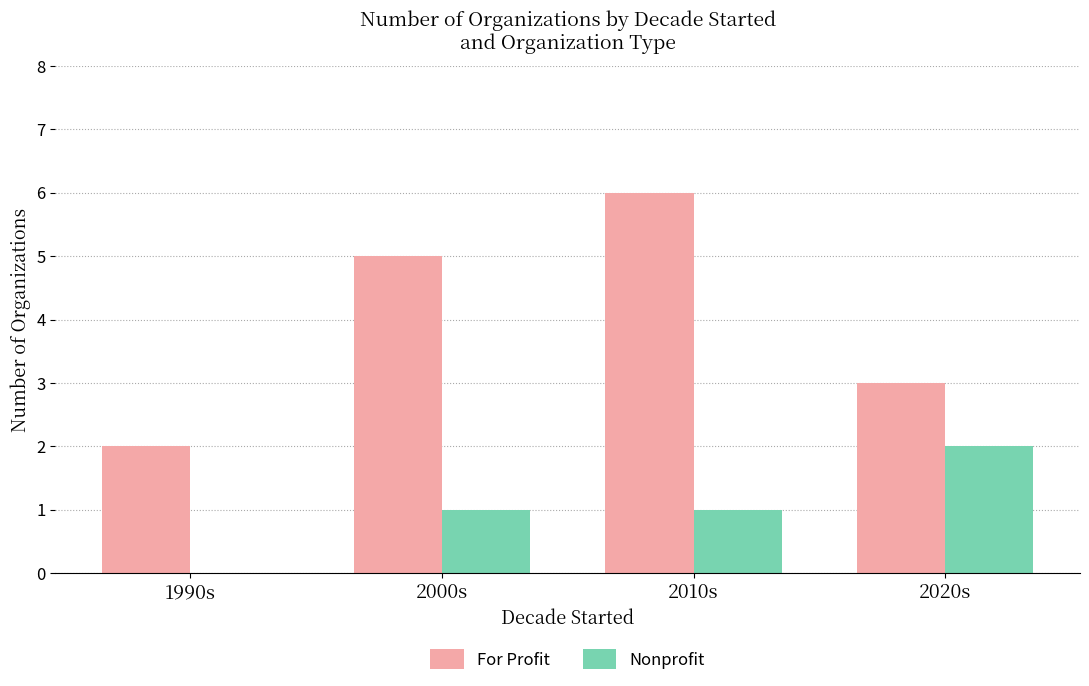

The For Profit series shows 9 at 2010s. True or false?

False